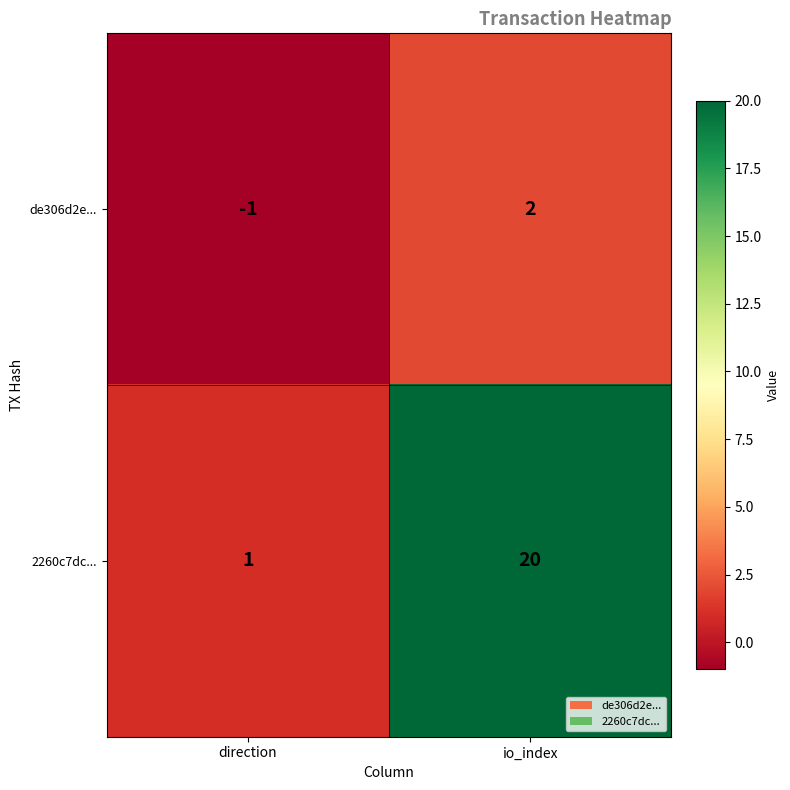

Which series has the largest total across all categories?

2260c7dc...